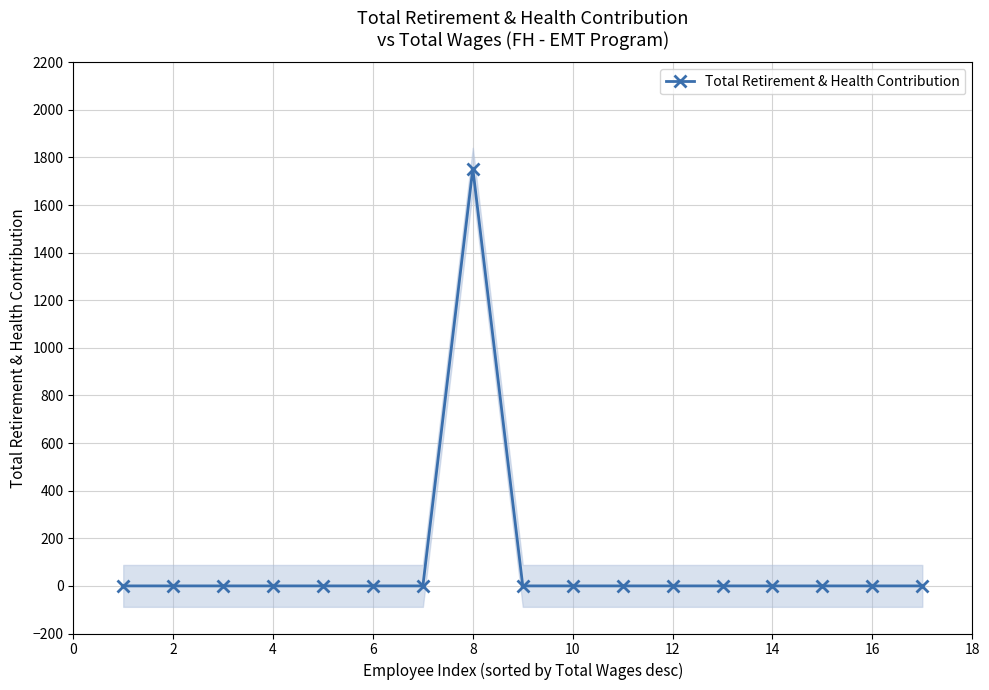

Reading left to right, what are all the values shown in this chart?

0	0	0	0	0	0	0	1753	0	0	0	0	0	0	0	0	0